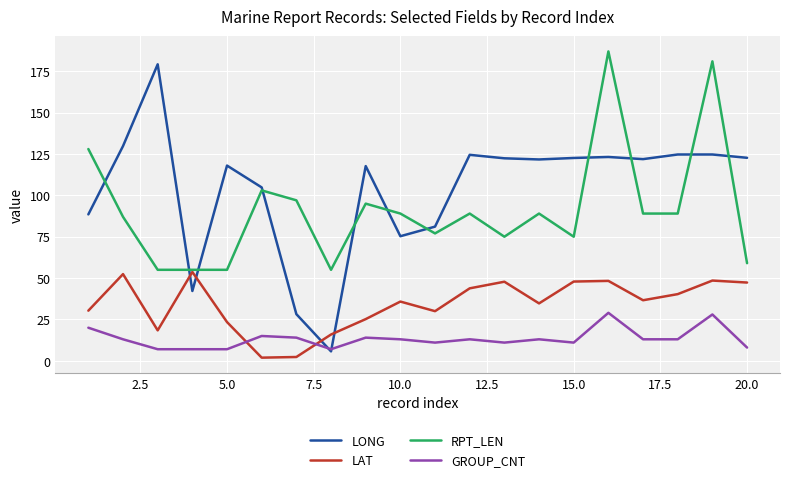

After their last crossing, which series has the higher values: LAT or GROUP_CNT?

LAT